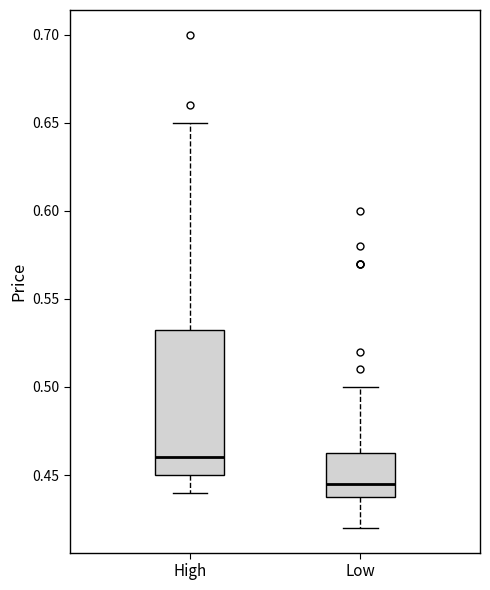

Where is the upper edge of the box for High on the y-axis? The values are not printed on the chart, so give them approximately, as read against the axis.

0.535